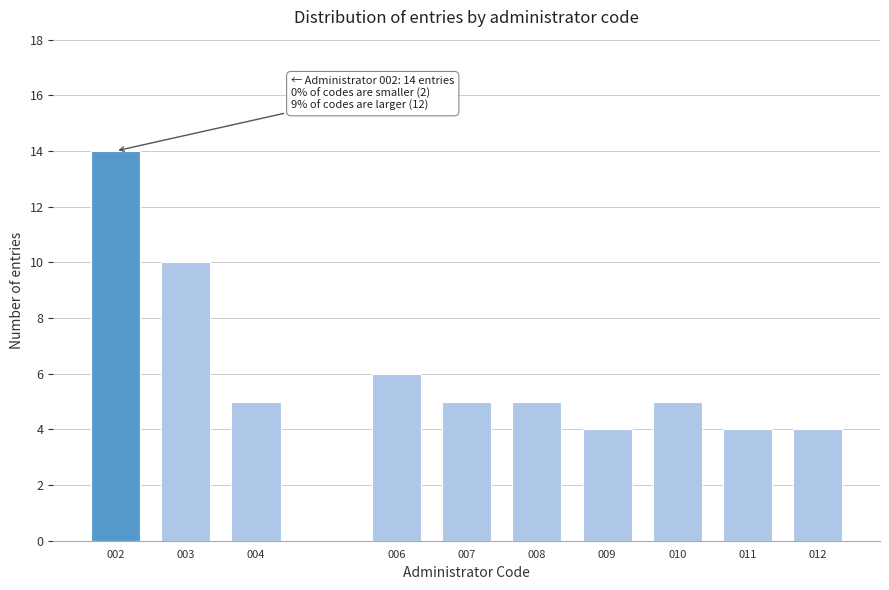

Reading left to right, list all the values displayed in this chart.

002=14	003=10	004=5	006=6	007=5	008=5	009=4	010=5	011=4	012=4